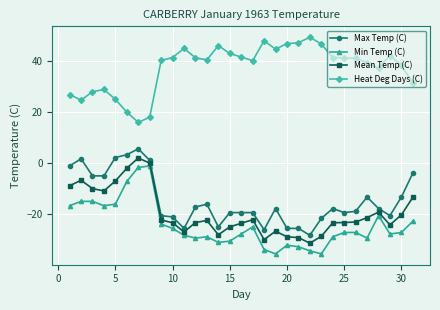

True or false: Mean Temp (C) and Heat Deg Days (C) intersect in this chart.

False